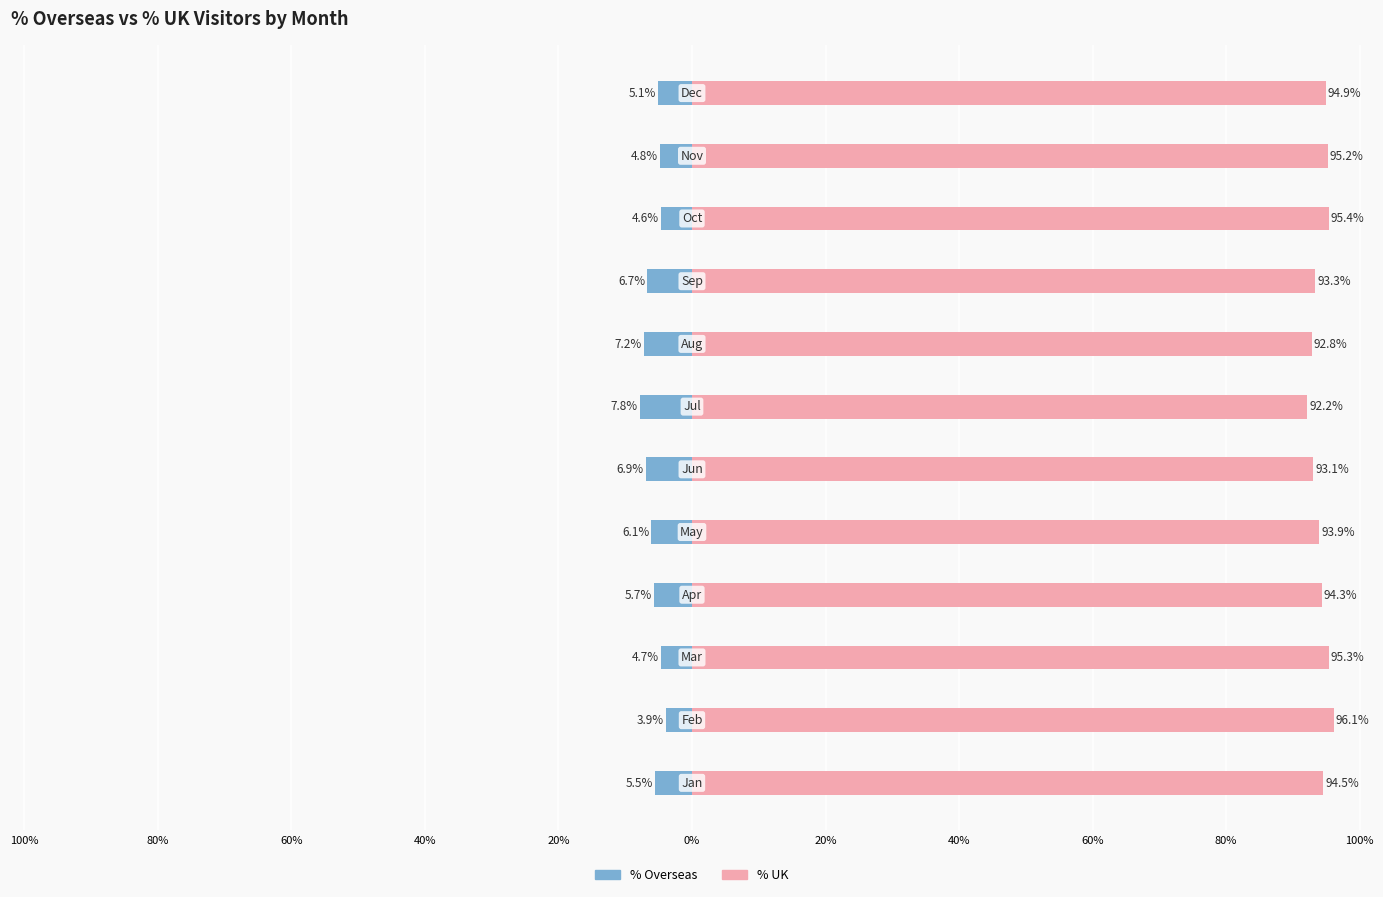

List the series in order of their peak value, lowest first.

% Overseas, % UK